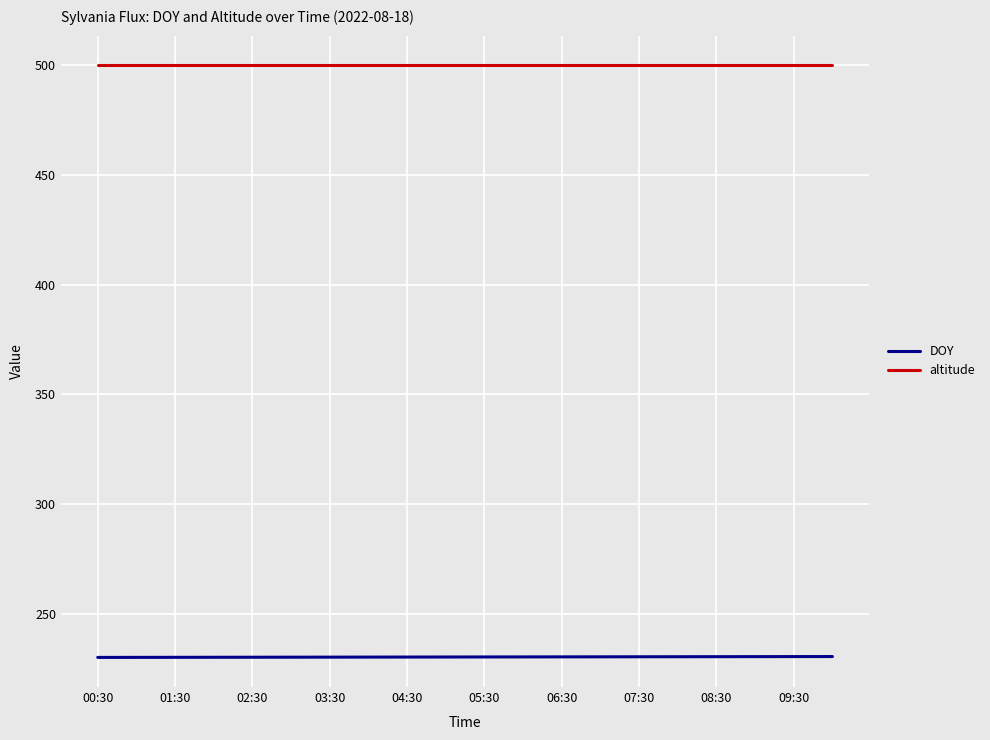

List the series in order of their peak value, lowest first.

DOY, altitude